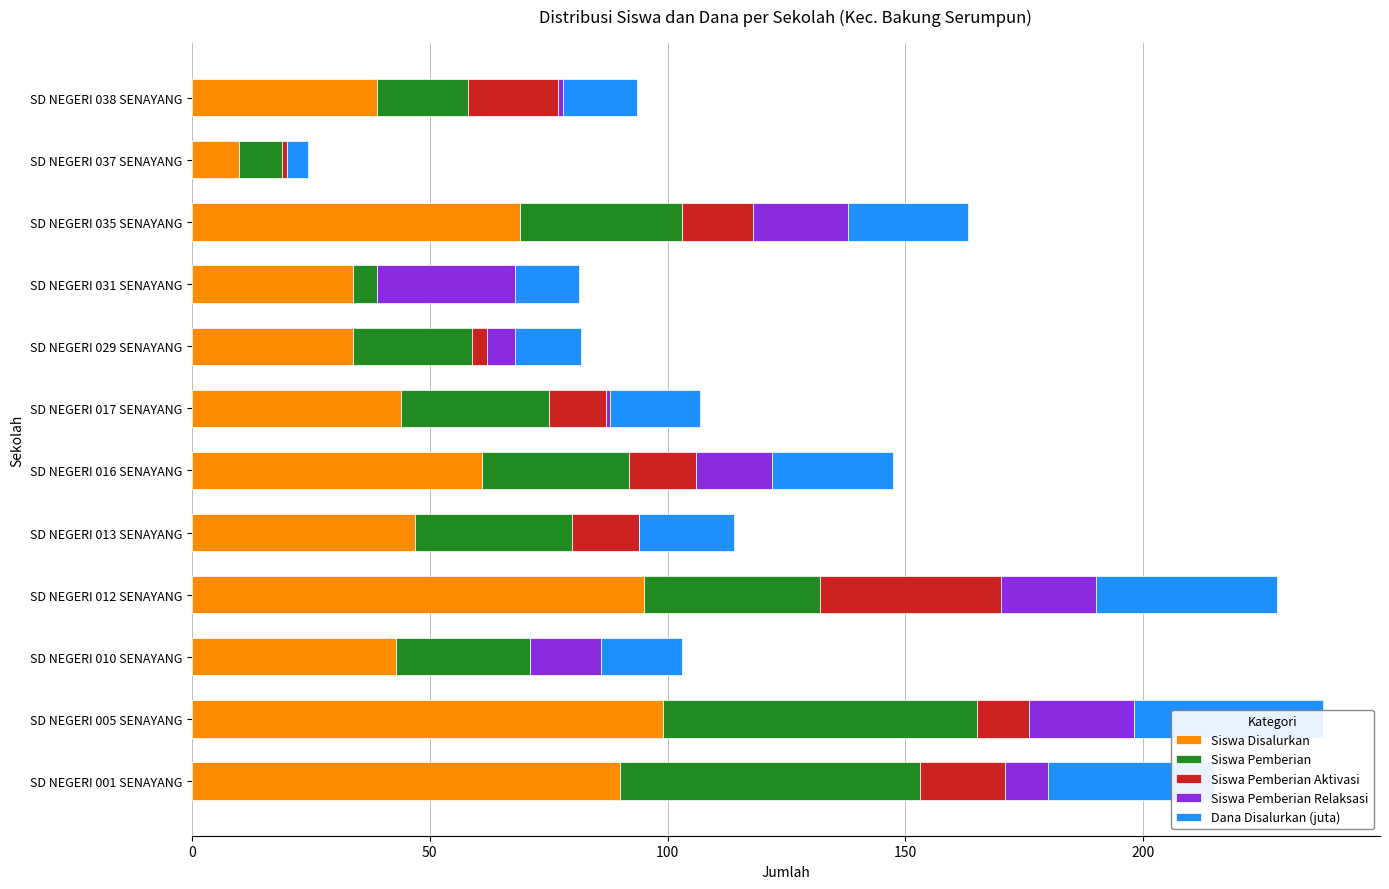

Is it true that Siswa Pemberian equals 5.0 at SD NEGERI 031 SENAYANG?

True